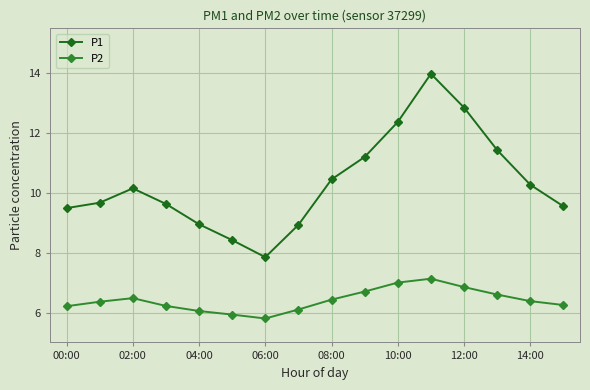

What is the value of the P2 point at the 14th from the left?

6.6